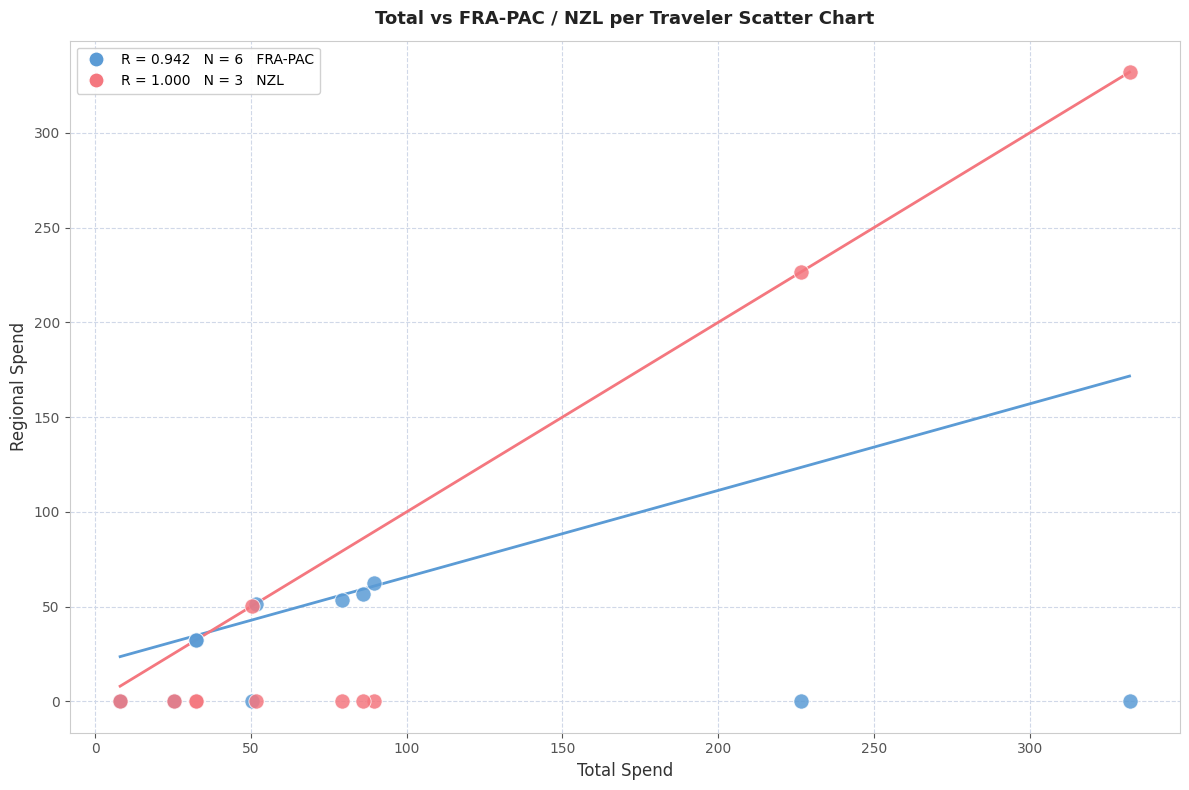

Across all series, what Y value is closest to 166?

226.7